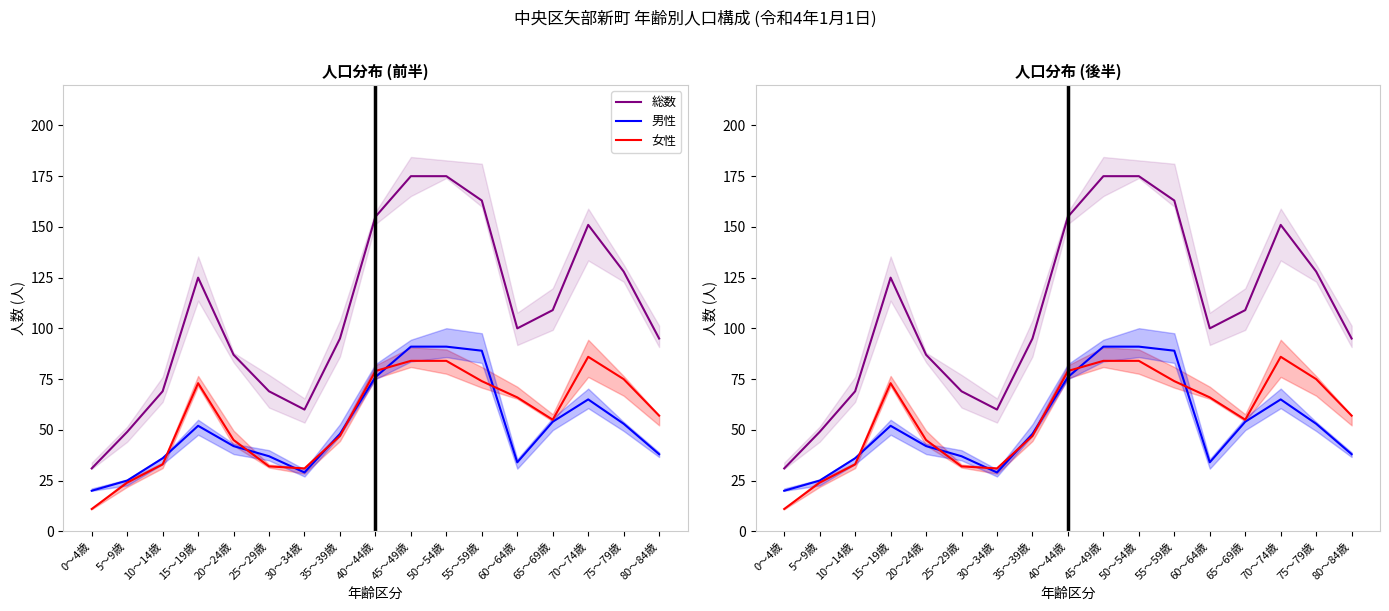

What value does the 男性 series have at 30～34歳, to the nearest 5?

30